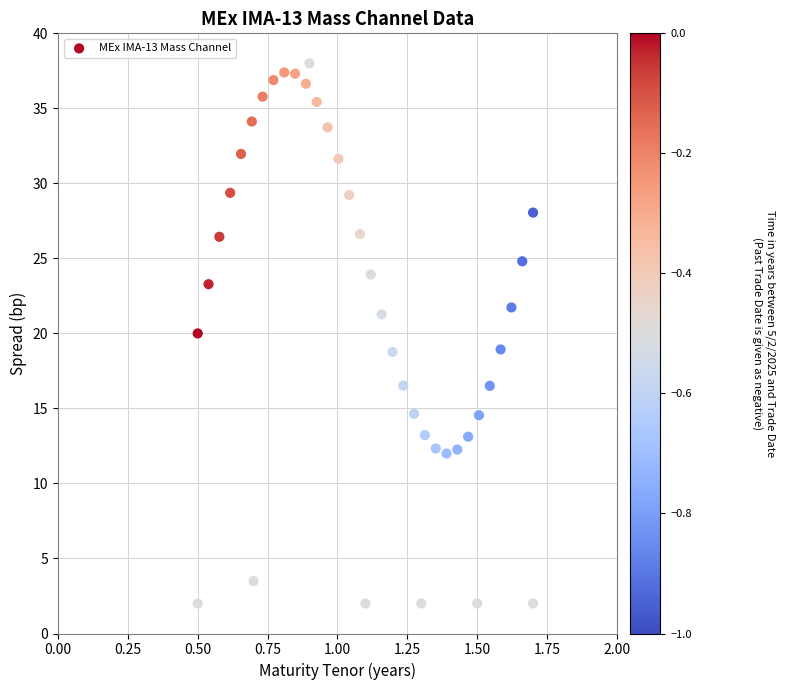

What is the range of Y values (max minus min)?

36.0